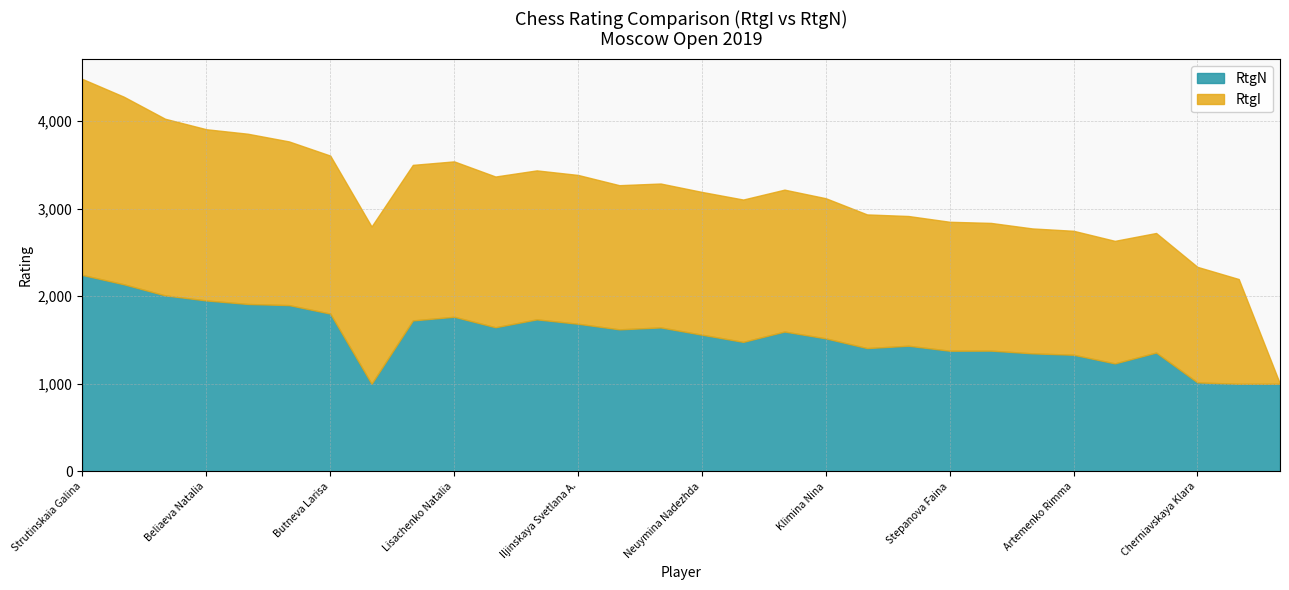

At which category does the chart reach its peak across all series?

Strutinskaia Galina